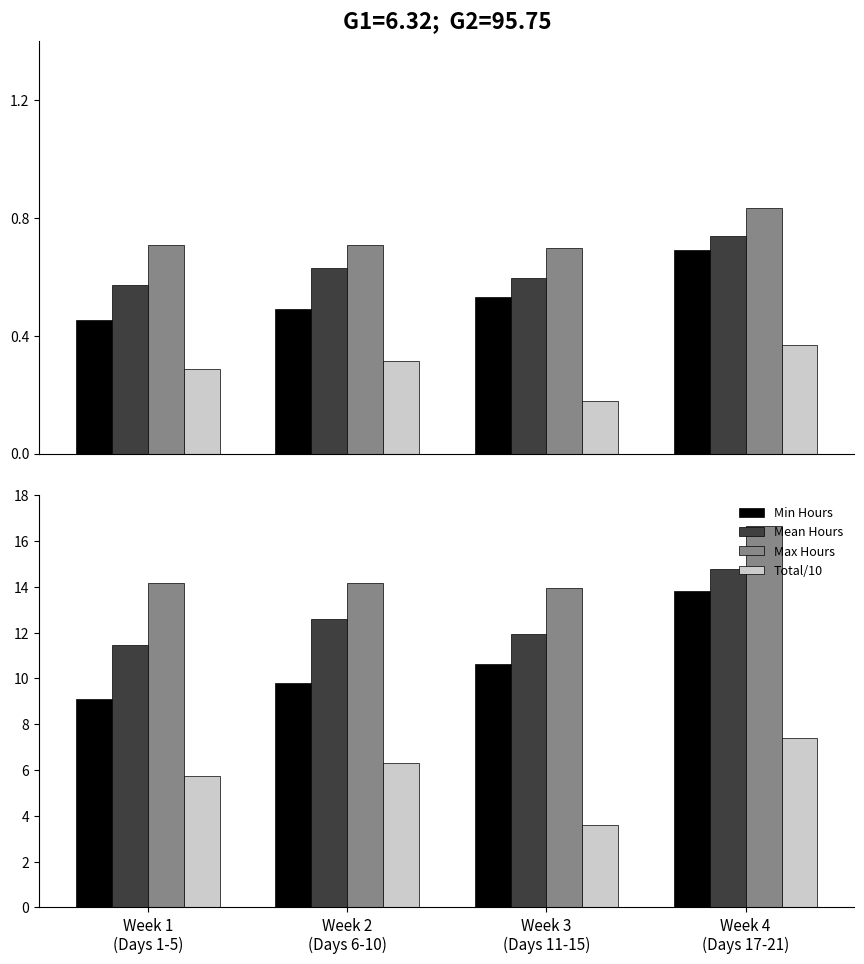

Which series has the largest total across all categories?

Max Hours